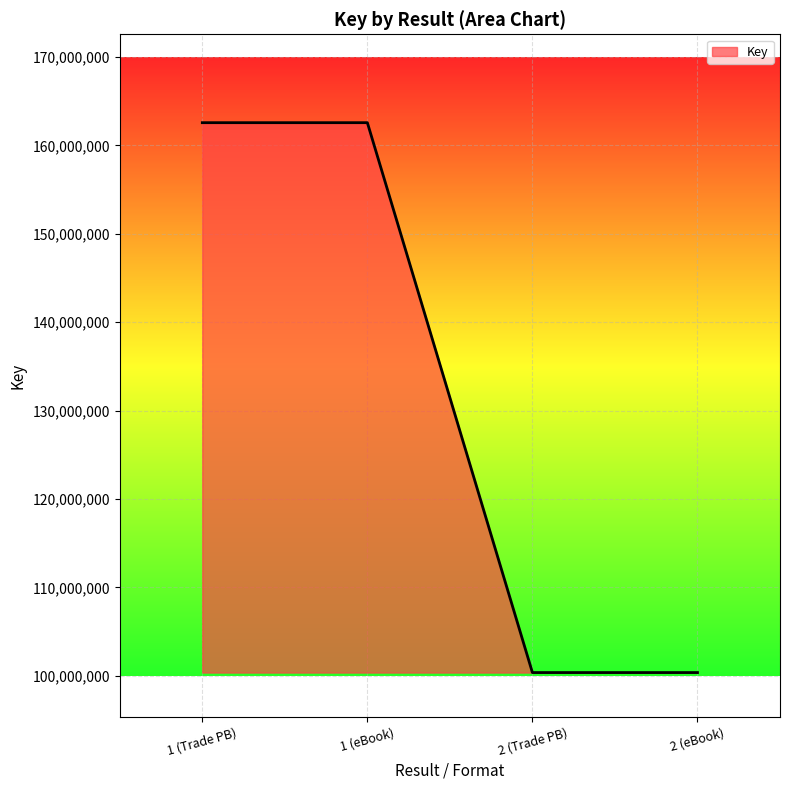

What is the difference between the maximum and minimum values?

62211035